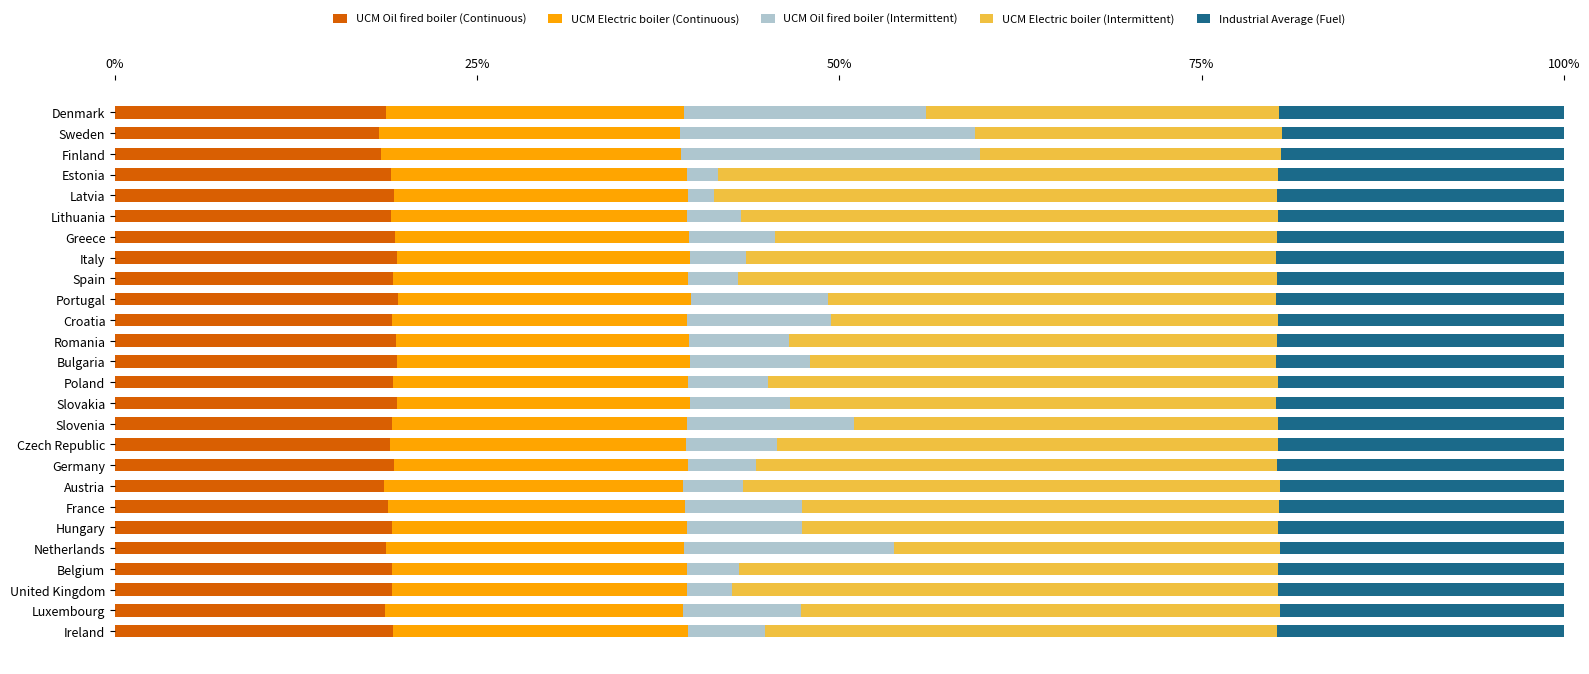

What is the minimum value for UCM Oil fired boiler (Continuous)?

18.2